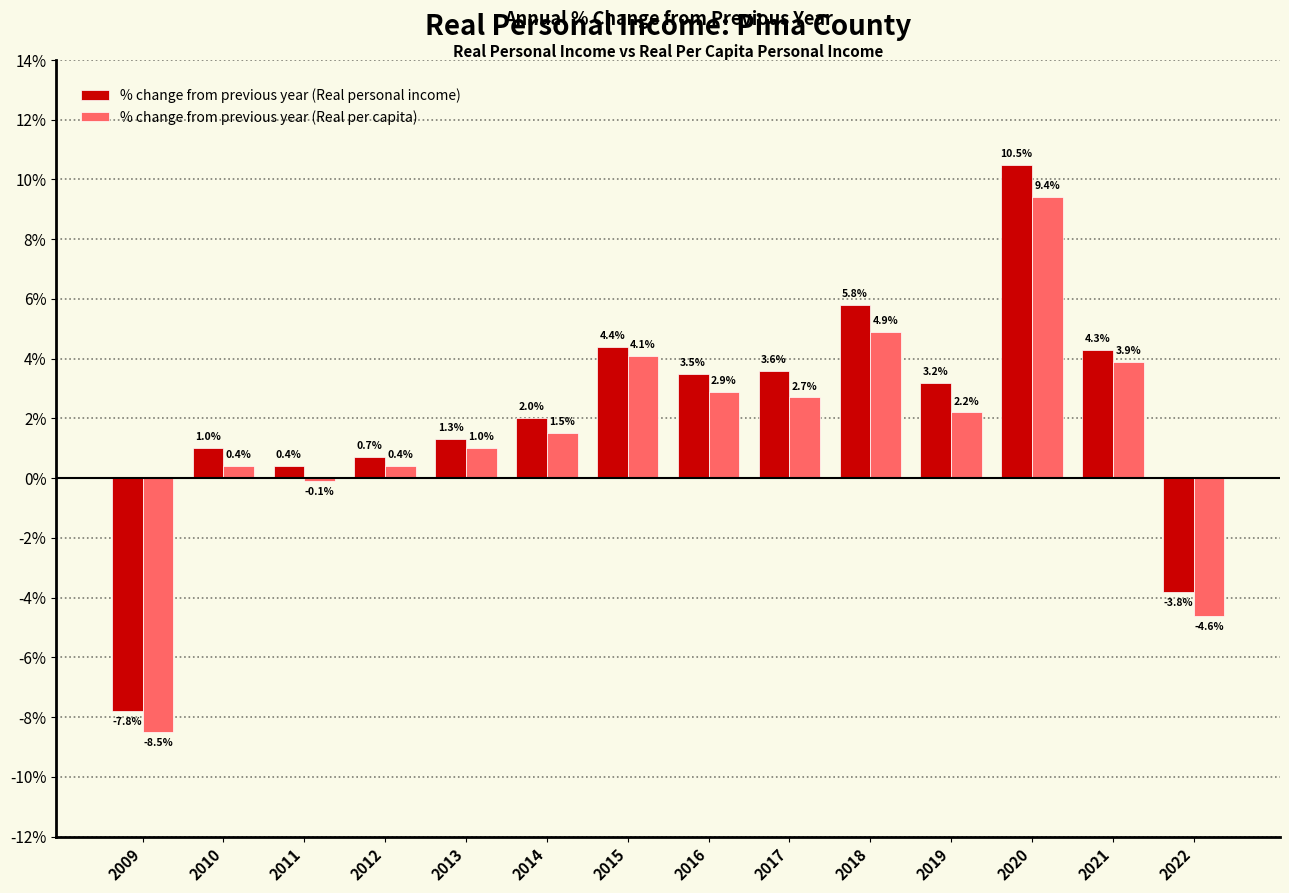

What is the total value across all series at 2011?

0.3